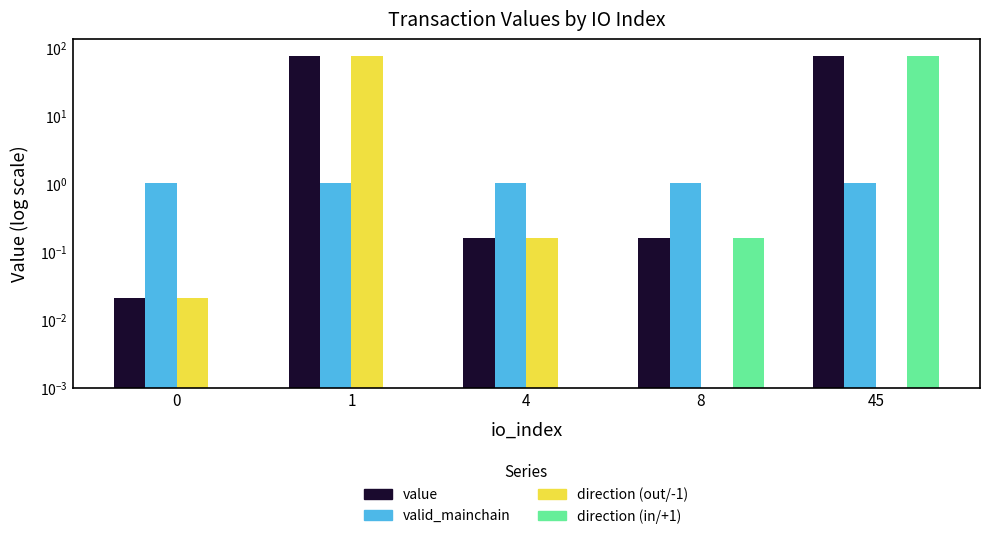

Which series has the widest spread of values?

direction (out/-1)